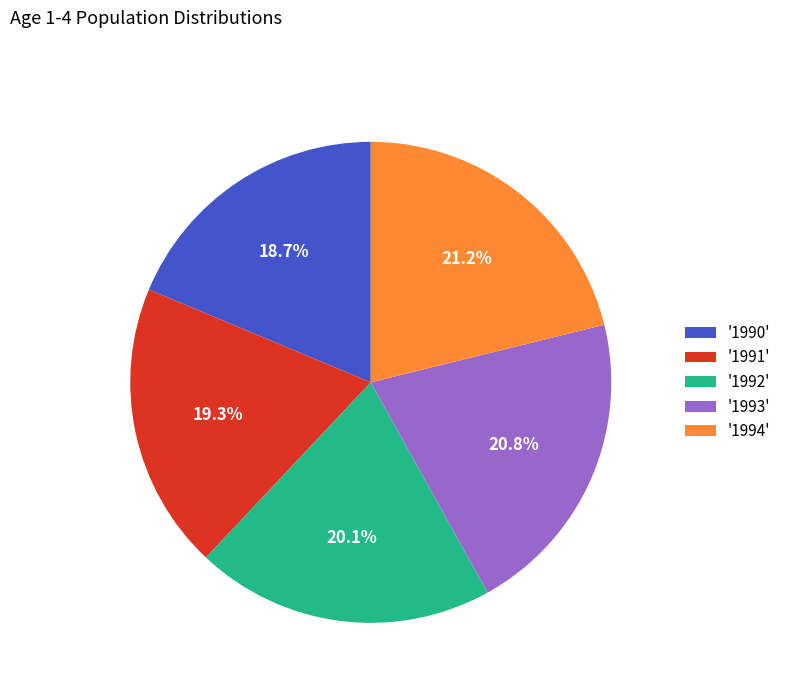

Which category has the smallest portion of the pie?

'1990'